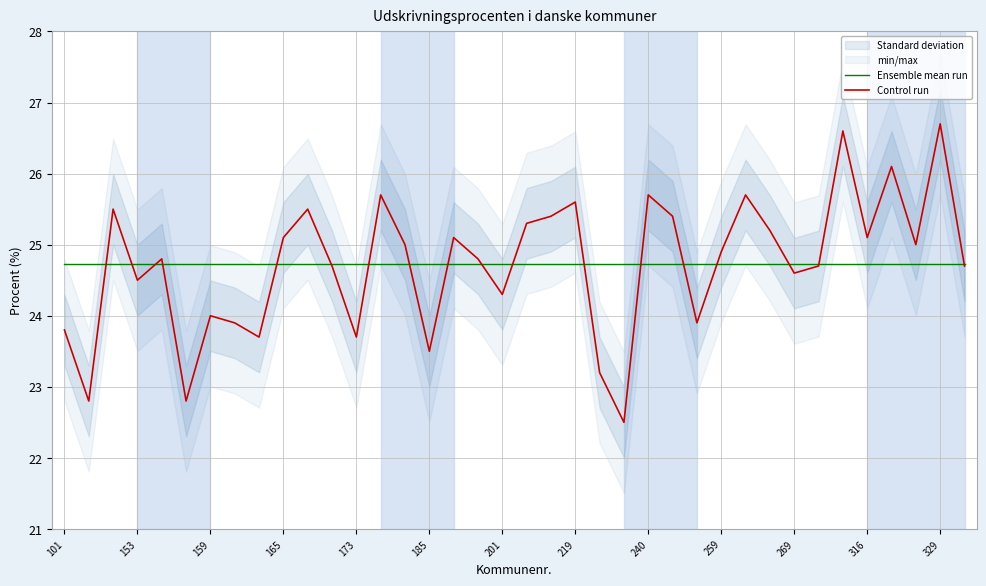

Does the chart have visible grid lines?

Yes